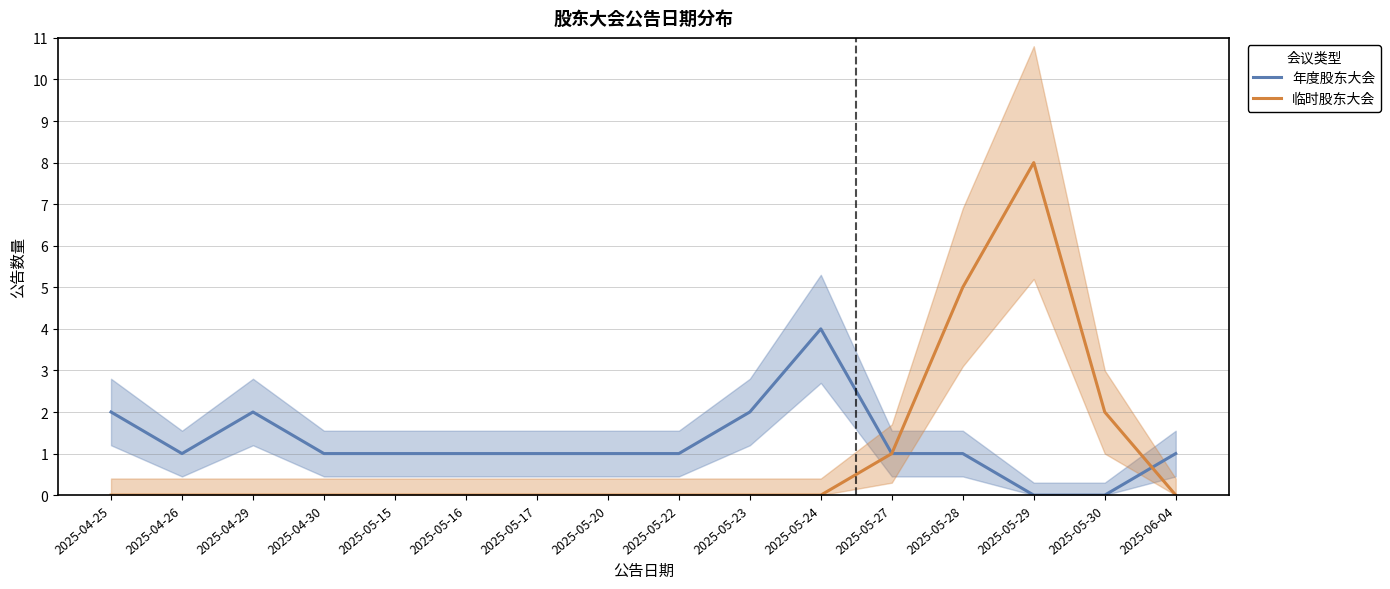

Where does the 年度股东大会 series first go above 1?

2025-04-25